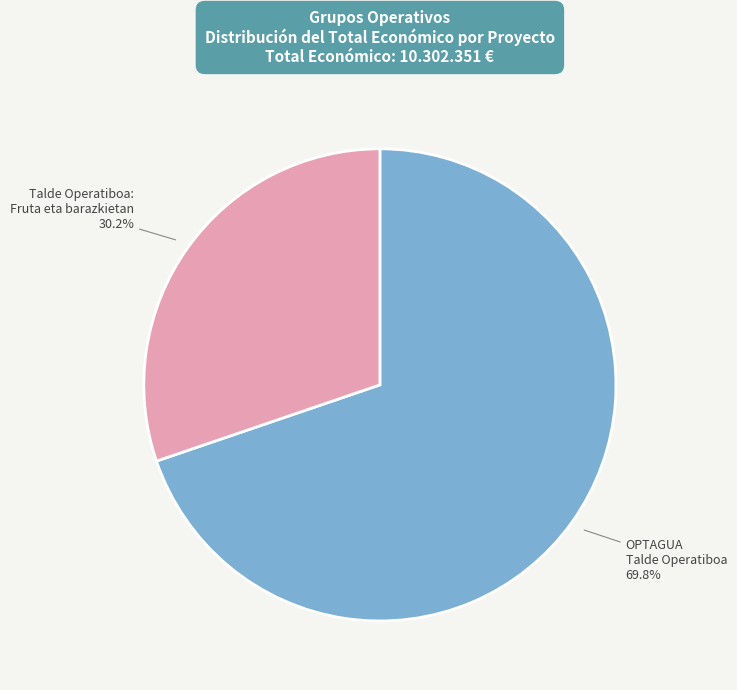

How many segments does this pie chart have?

2